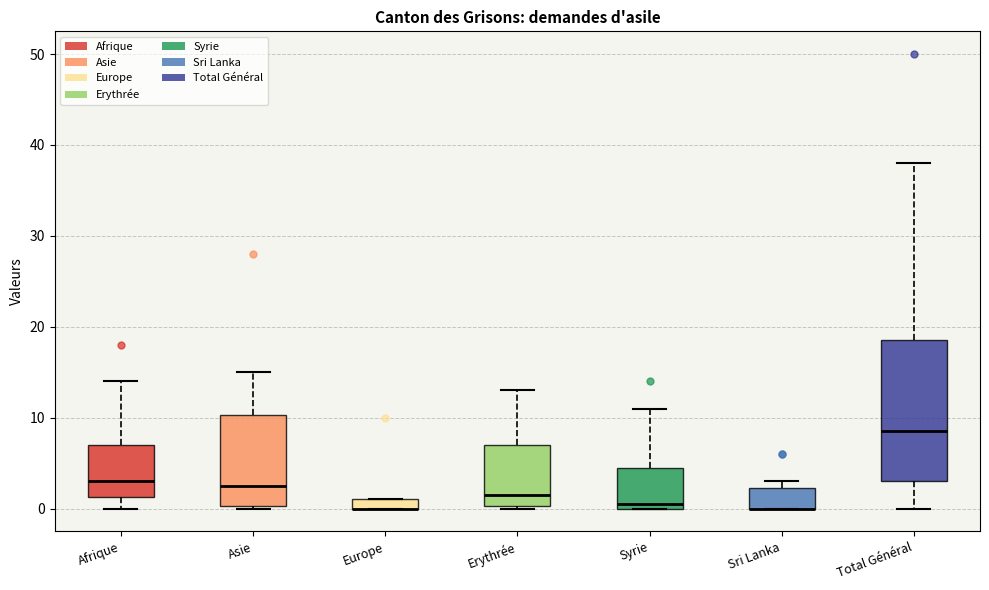

Which box is the tallest, from its lower edge to its upper edge?

Total Général